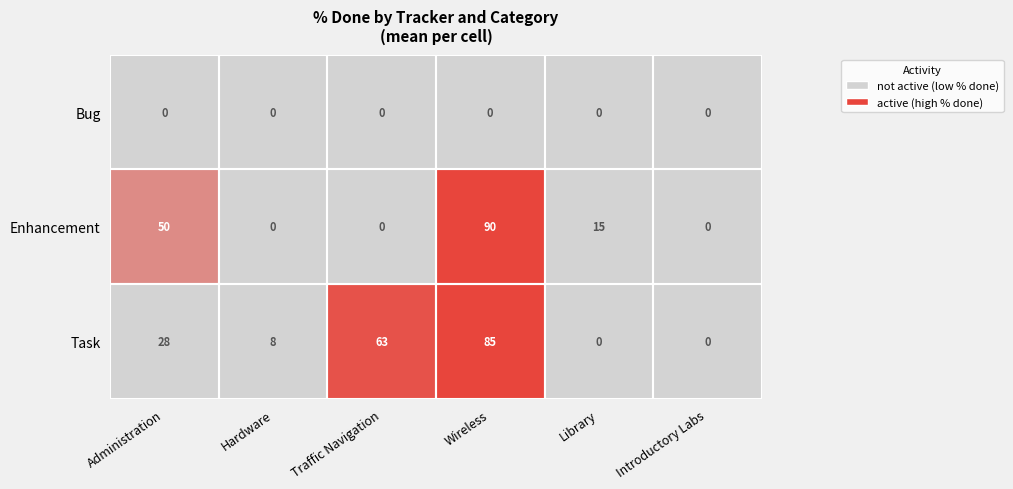

Which series has the widest spread of values?

Enhancement